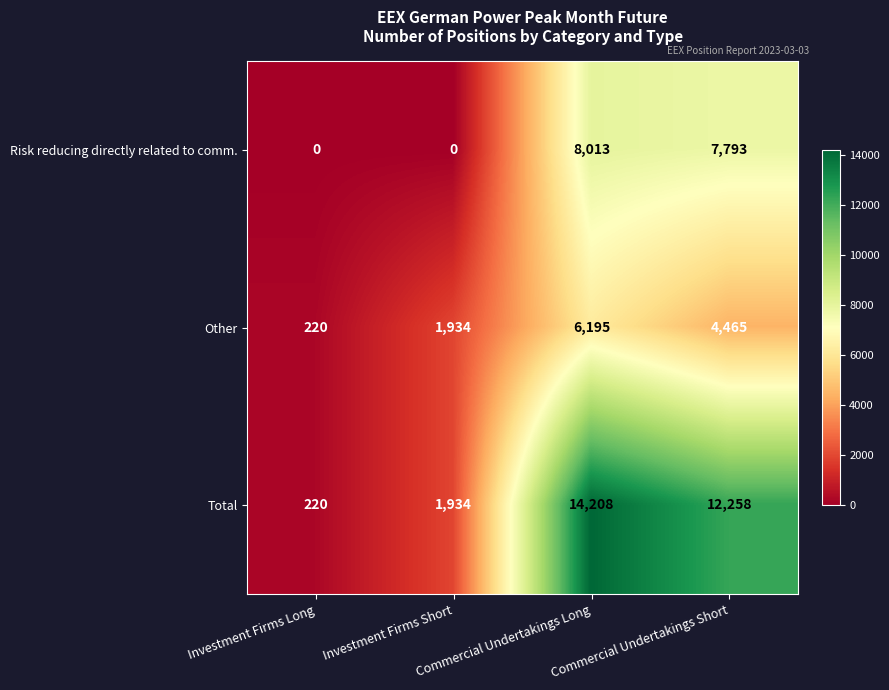

Rank the series by their maximum value, from lowest to highest.

Other, Risk reducing directly related to comm., Total